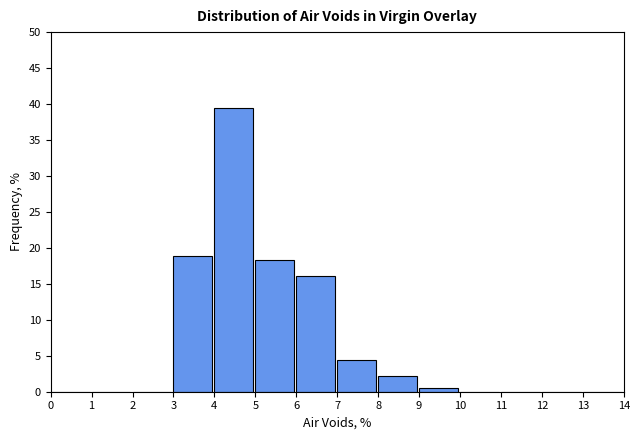

Over which range of the x-axis is the bar tallest?

4 to 5